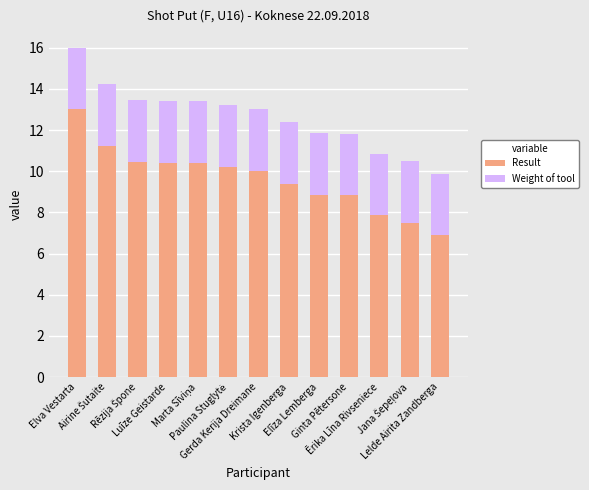

Are the bars grouped side by side (vs. stacked)?

No